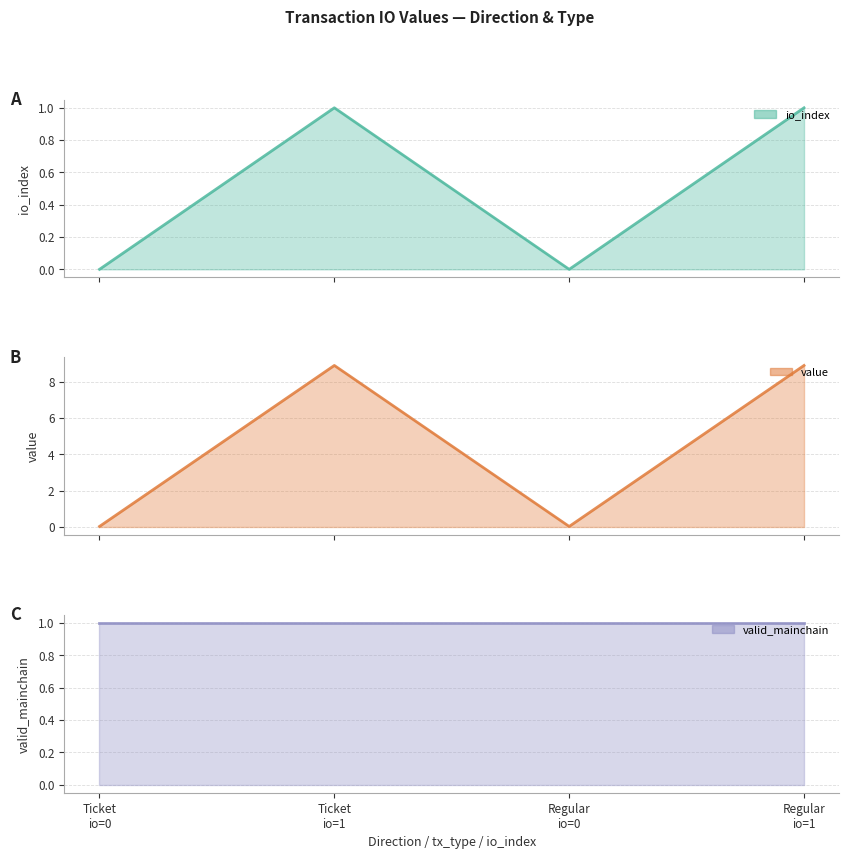

Which has a higher value, Ticket
io=1 or Regular
io=1?

Ticket
io=1